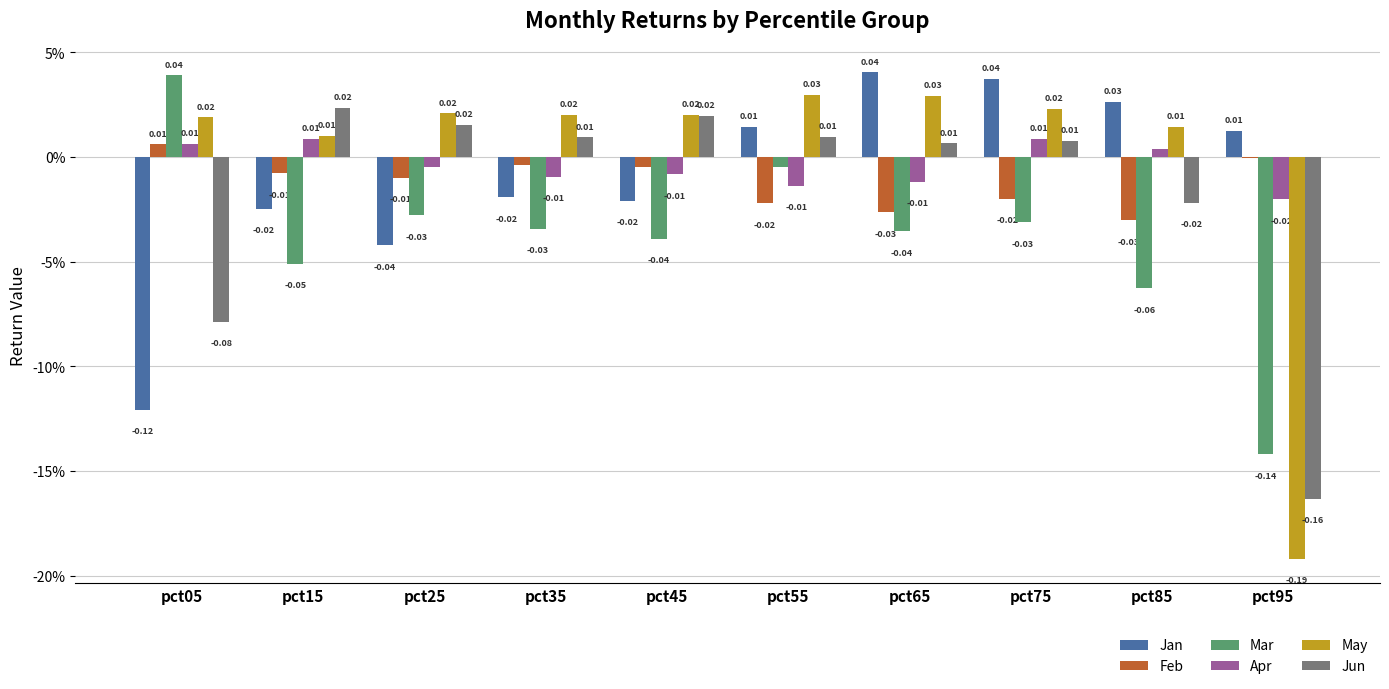

Which series has the largest total across all categories?

May